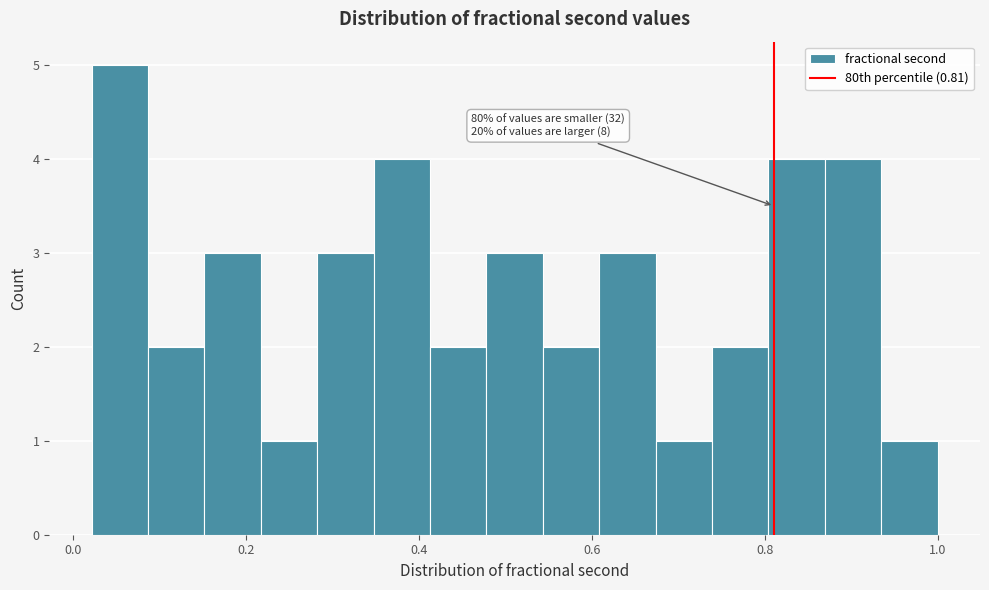

Around what value on the x-axis is the tallest bar? Give the approximate position of its centre, as read against the axis.

0.06